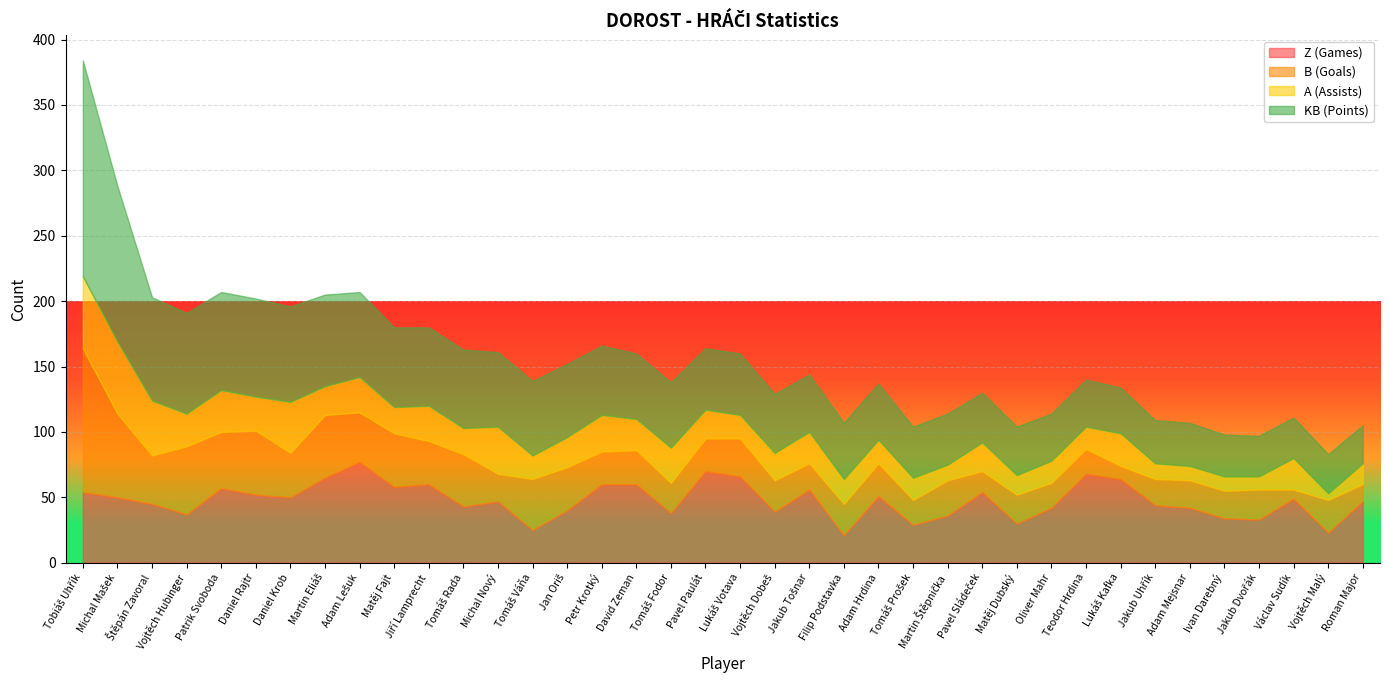

Reading right to left, extract all data points from this chart.

Z (Games): Roman Major=47	Vojtěch Malý=23	Václav Sudík=49	Jakub Dvořák=33	Ivan Darebný=34	Adam Mejsnar=42	Jakub Uhřík=44	Lukáš Kafka=64	Teodor Hrdina=68	Oliver Mahr=42	Matěj Dubský=30	Pavel Sládeček=54	Martin Štěpnička=36	Tomáš Prošek=29	Adam Hrdina=51	Filip Podstavka=21	Jakub Tošnar=56	Vojtěch Dobeš=39	Lukáš Votava=66	Pavel Paulát=70	Tomáš Fodor=38	David Zeman=60	Petr Krotký=60	Jan Oriš=40	Tomáš Váňa=25	Michal Nový=47	Tomáš Rada=43	Jiří Lamprecht=60	Matěj Fajt=58	Adam Lešuk=77	Martin Eliáš=65	Daniel Krob=50	Daniel Rajtr=52	Patrik Svoboda=57	Vojtěch Hubinger=37	Štěpán Zavoral=45	Michal Mašek=50	Tobiáš Uhřík=54
B (Goals): Roman Major=13	Vojtěch Malý=25	Václav Sudík=7	Jakub Dvořák=23	Ivan Darebný=21	Adam Mejsnar=21	Jakub Uhřík=20	Lukáš Kafka=10	Teodor Hrdina=19	Oliver Mahr=19	Matěj Dubský=22	Pavel Sládeček=16	Martin Štěpnička=27	Tomáš Prošek=19	Adam Hrdina=25	Filip Podstavka=24	Jakub Tošnar=20	Vojtěch Dobeš=24	Lukáš Votava=29	Pavel Paulát=25	Tomáš Fodor=23	David Zeman=26	Petr Krotký=25	Jan Oriš=33	Tomáš Váňa=39	Michal Nový=21	Tomáš Rada=40	Jiří Lamprecht=33	Matěj Fajt=41	Adam Lešuk=38	Martin Eliáš=48	Daniel Krob=34	Daniel Rajtr=49	Patrik Svoboda=43	Vojtěch Hubinger=52	Štěpán Zavoral=37	Michal Mašek=64	Tobiáš Uhřík=110
A (Assists): Roman Major=16	Vojtěch Malý=5	Václav Sudík=24	Jakub Dvořák=10	Ivan Darebný=11	Adam Mejsnar=11	Jakub Uhřík=12	Lukáš Kafka=25	Teodor Hrdina=17	Oliver Mahr=17	Matěj Dubský=15	Pavel Sládeček=22	Martin Štěpnička=12	Tomáš Prošek=17	Adam Hrdina=18	Filip Podstavka=19	Jakub Tošnar=24	Vojtěch Dobeš=21	Lukáš Votava=18	Pavel Paulát=22	Tomáš Fodor=27	David Zeman=24	Petr Krotký=28	Jan Oriš=23	Tomáš Váňa=18	Michal Nový=36	Tomáš Rada=20	Jiří Lamprecht=27	Matěj Fajt=20	Adam Lešuk=27	Martin Eliáš=22	Daniel Krob=39	Daniel Rajtr=26	Patrik Svoboda=32	Vojtěch Hubinger=25	Štěpán Zavoral=42	Michal Mašek=55	Tobiáš Uhřík=55
KB (Points): Roman Major=29	Vojtěch Malý=30	Václav Sudík=31	Jakub Dvořák=31	Ivan Darebný=32	Adam Mejsnar=33	Jakub Uhřík=33	Lukáš Kafka=35	Teodor Hrdina=36	Oliver Mahr=36	Matěj Dubský=37	Pavel Sládeček=38	Martin Štěpnička=39	Tomáš Prošek=39	Adam Hrdina=43	Filip Podstavka=43	Jakub Tošnar=44	Vojtěch Dobeš=45	Lukáš Votava=47	Pavel Paulát=47	Tomáš Fodor=50	David Zeman=50	Petr Krotký=53	Jan Oriš=56	Tomáš Váňa=57	Michal Nový=57	Tomáš Rada=60	Jiří Lamprecht=60	Matěj Fajt=61	Adam Lešuk=65	Martin Eliáš=70	Daniel Krob=73	Daniel Rajtr=75	Patrik Svoboda=75	Vojtěch Hubinger=77	Štěpán Zavoral=79	Michal Mašek=119	Tobiáš Uhřík=165